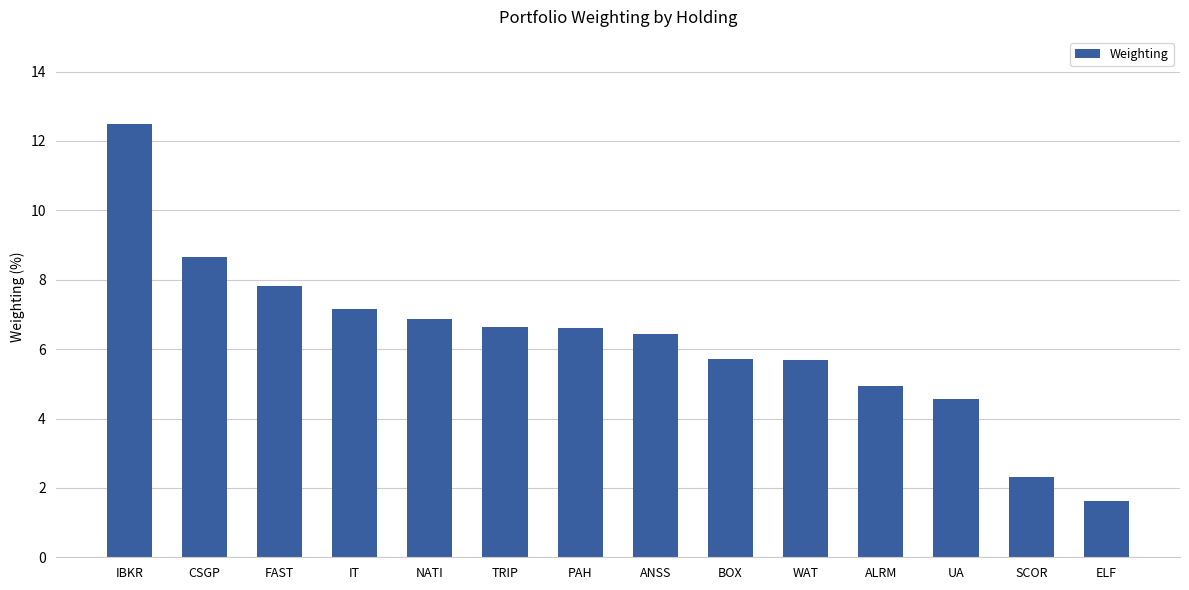

The chart shows a value of 7.2 at UA. True or false?

False